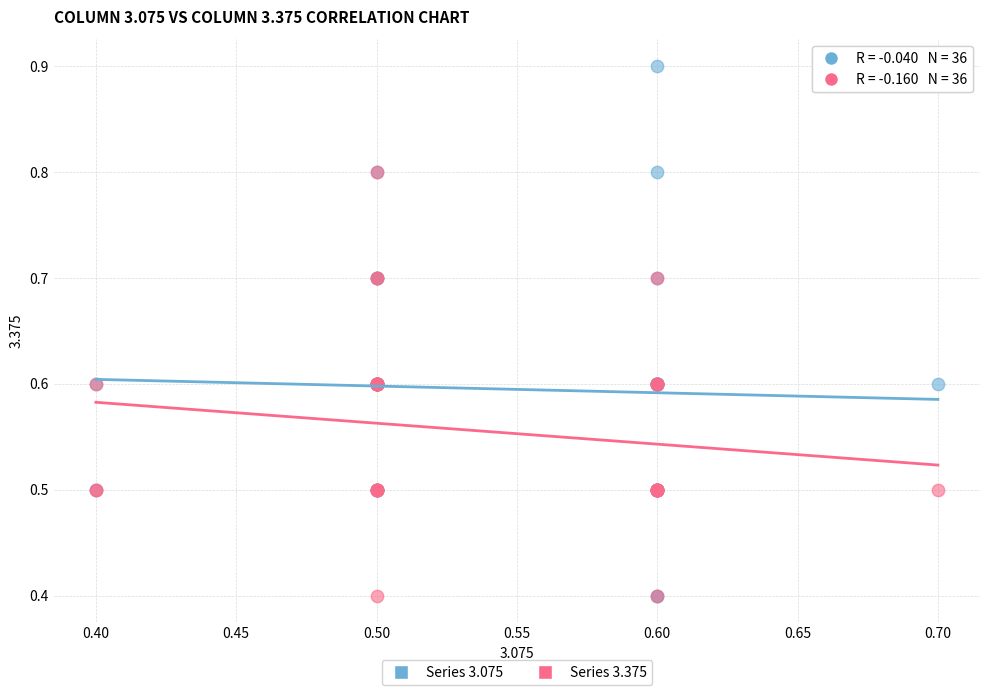

Which series has the widest spread of Y values?

Series 3.075